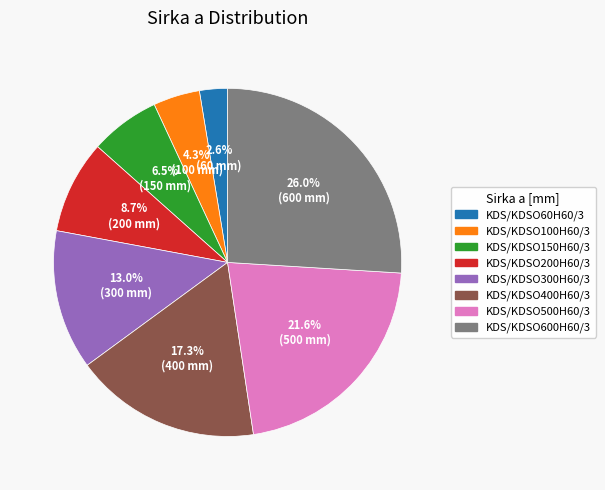

Is KDS/KDSO500H60/3 the majority of the pie?

No